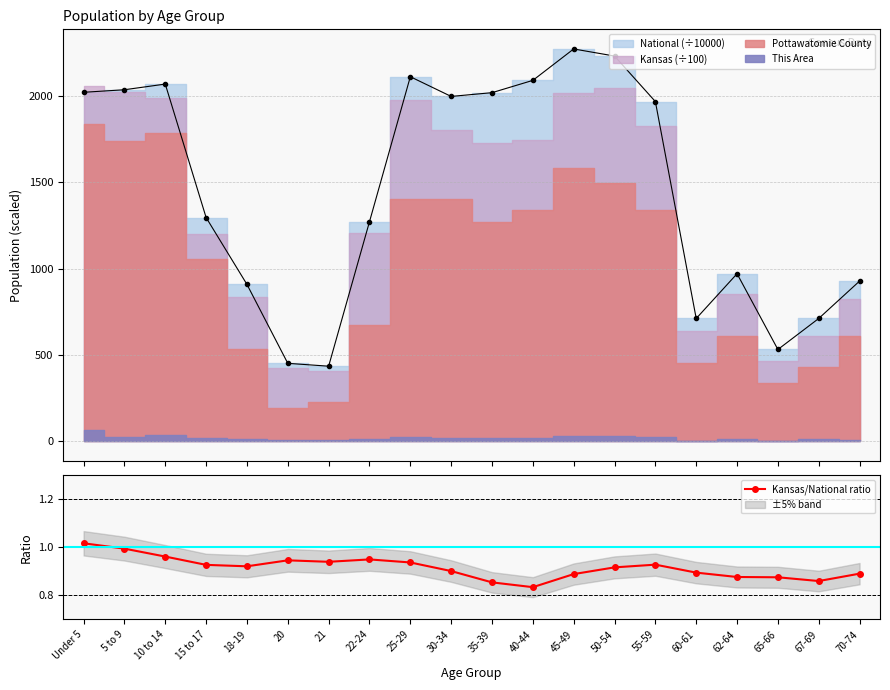

What position from the right is 67-69?

2